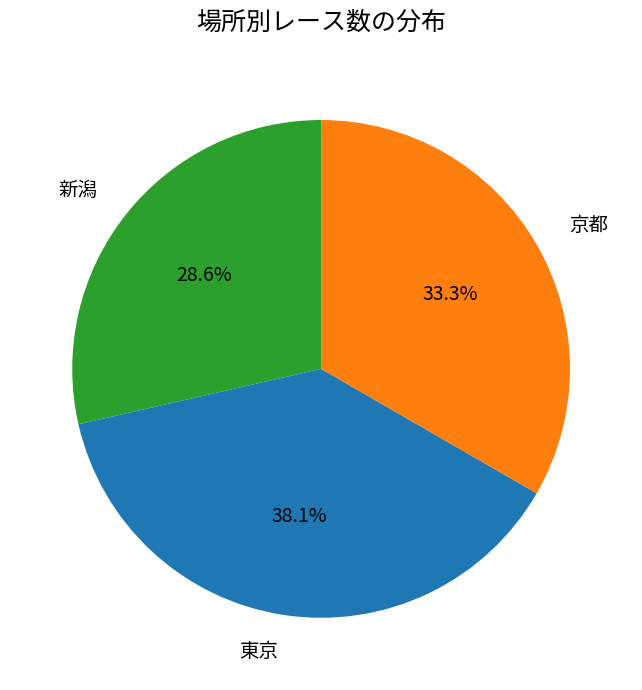

To the nearest percent, what is the difference between the largest and smallest slice percentages?

10%